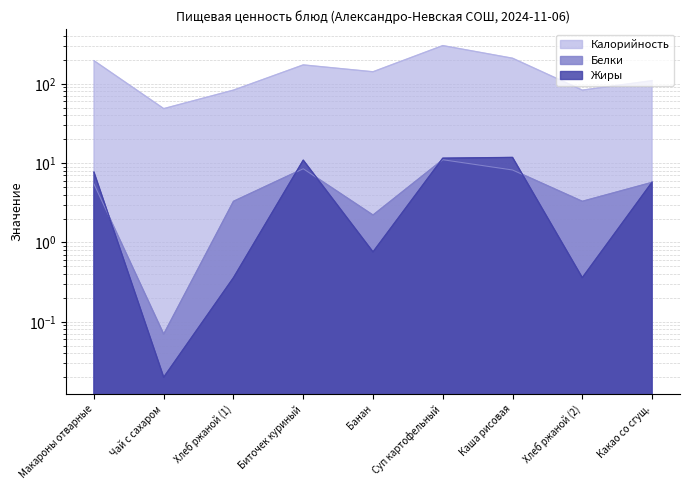

Is the value of Жиры at Каша рисовая greater than the value of Белки at Какао со сгущ.?

Yes